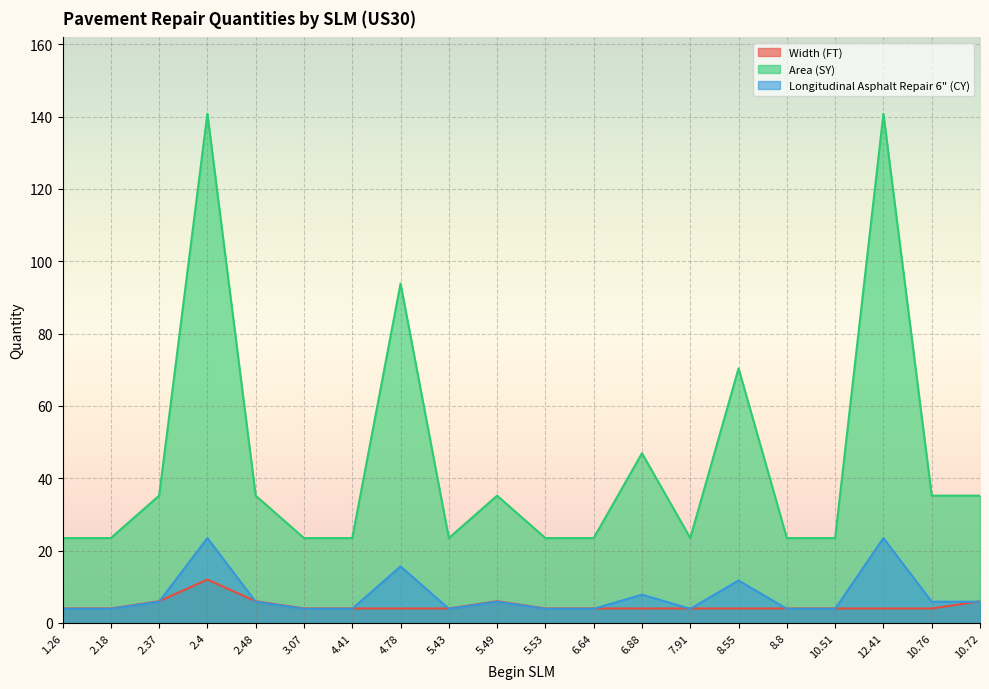

What is the value of the Width (FT) point at the 5th from the left?

6.0